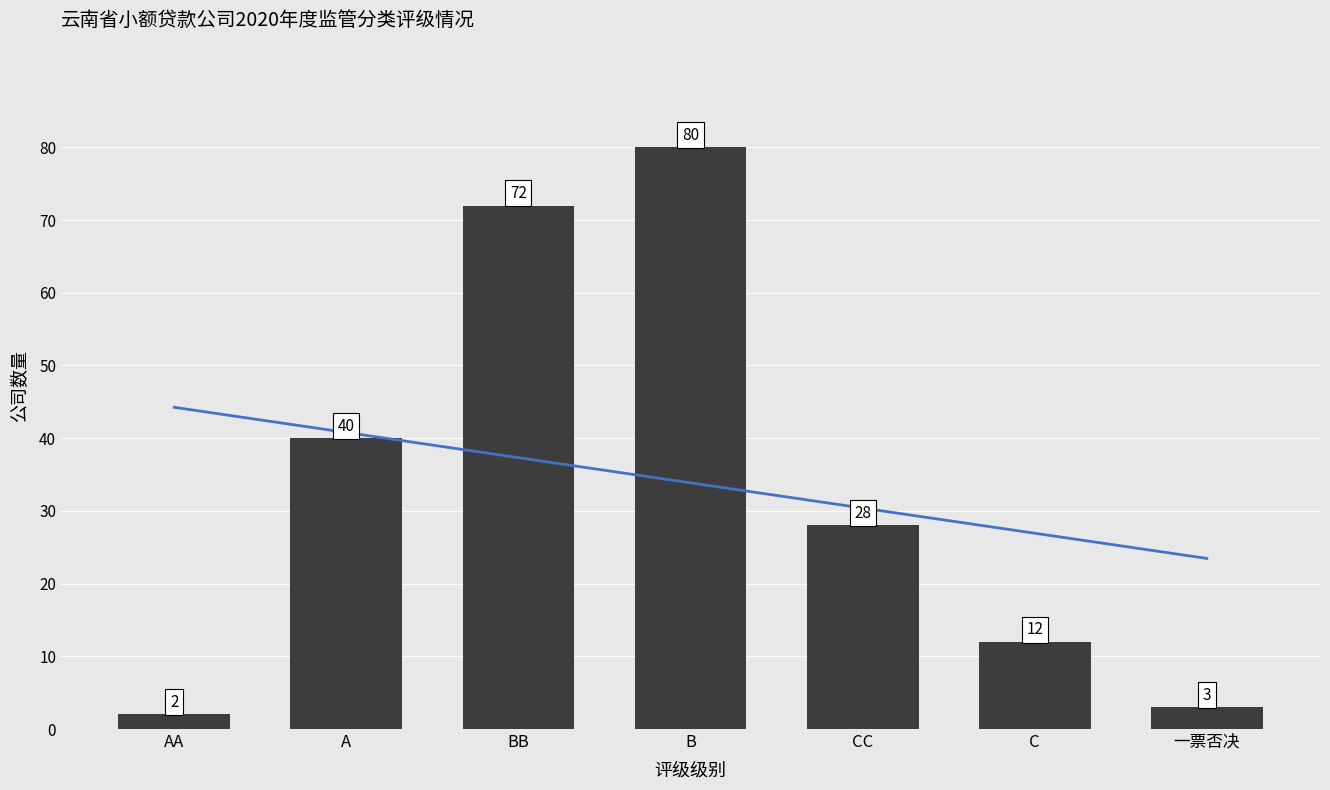

List the series in order of their overall mean, lowest first.

趋势线, 公司数量